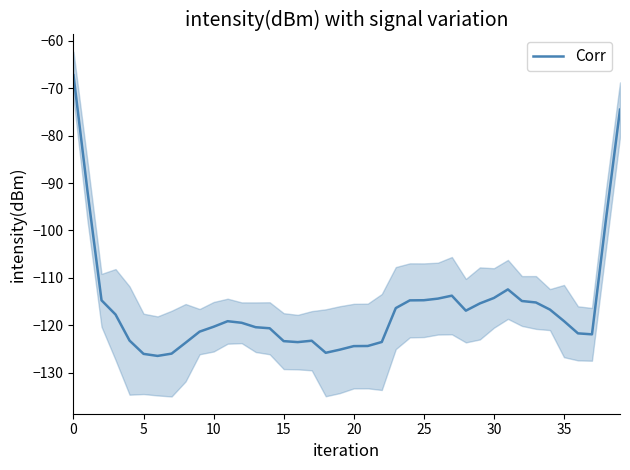

What is the change in value from 31 to 36?

-9.3